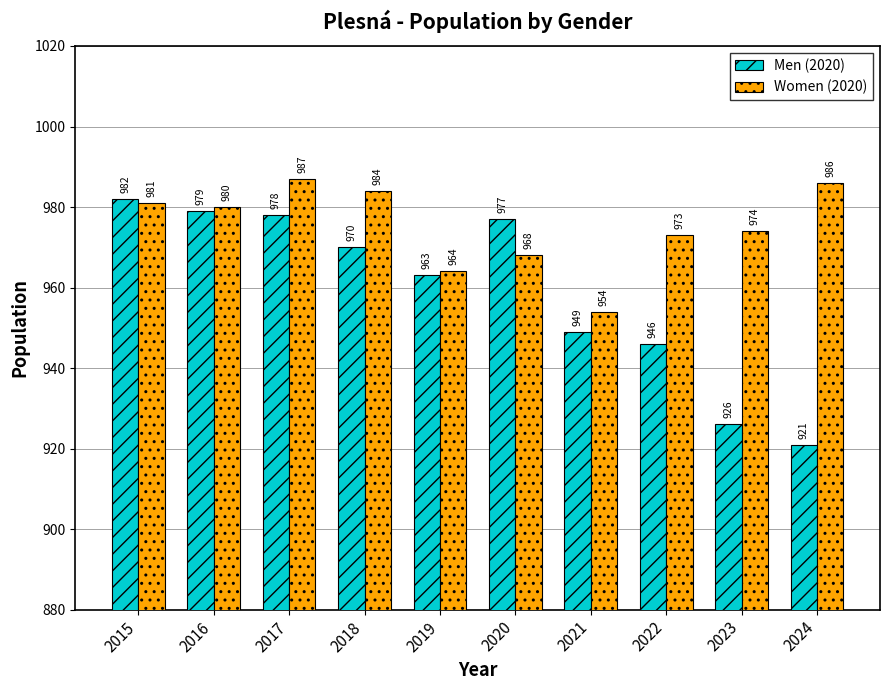

At which label does Women (2020) first exceed 980?

2015